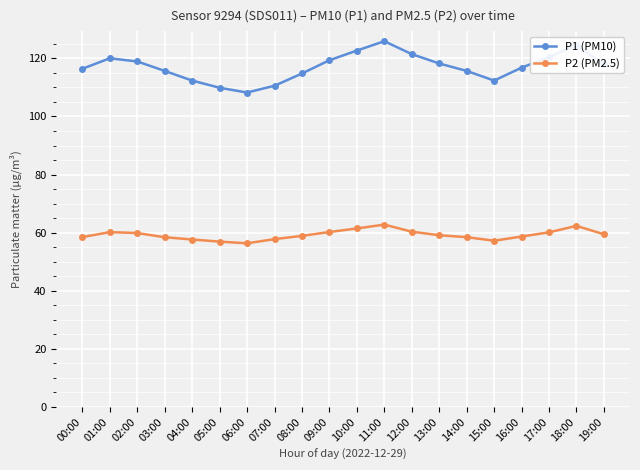

Is it true that P2 (PM2.5) equals 58.7 at 16:00?

True